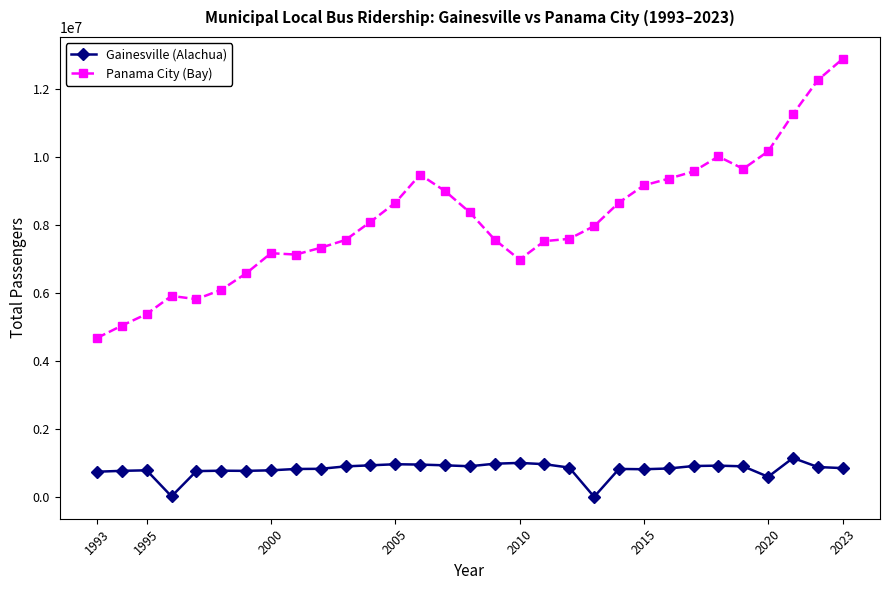

What is the difference between the second highest and minimum values in the Panama City (Bay) series?

7587373